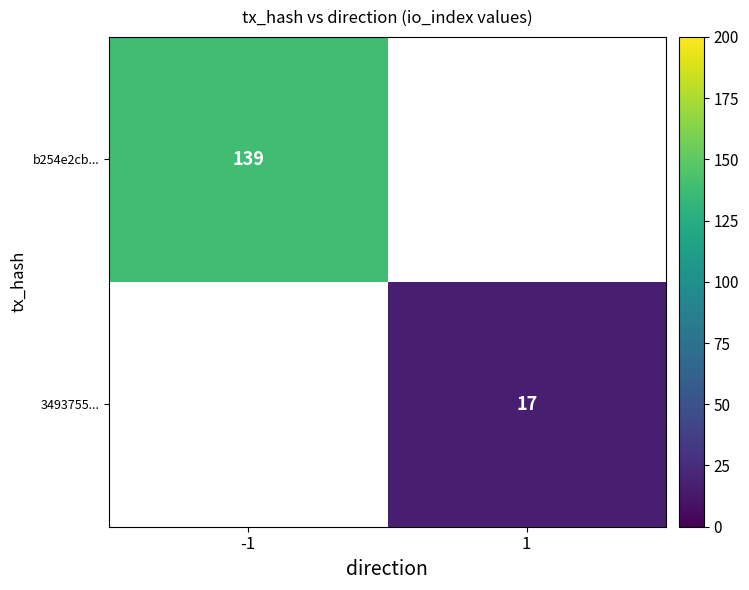

True or false: b254e2cb... has a value of 209 at -1.

False